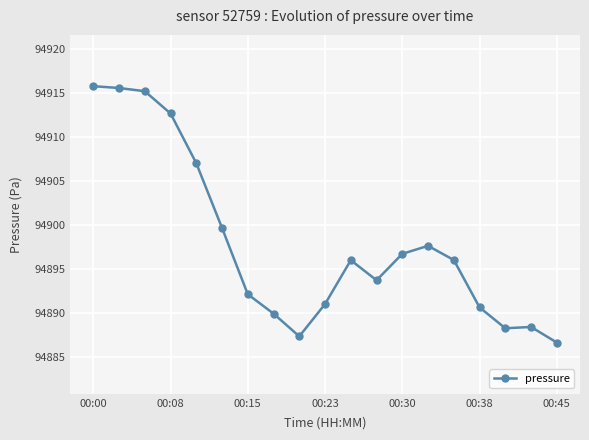

True or false: there are more than 1 points higher than both neighbors.

True